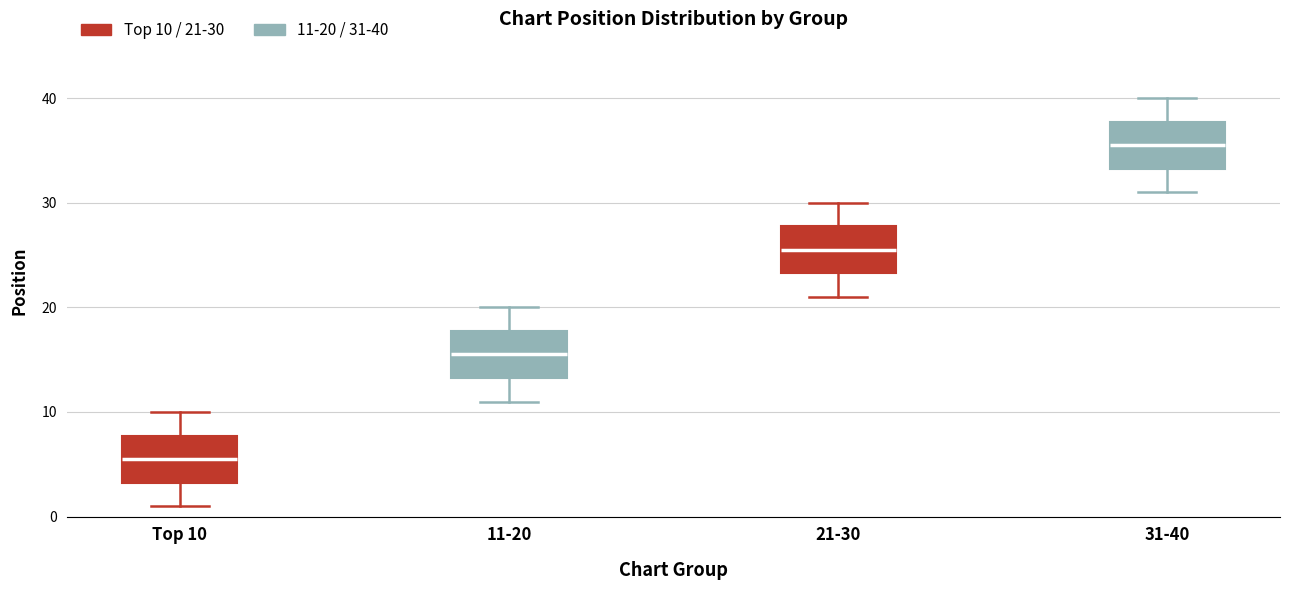

Which box has the highest median line?

31-40